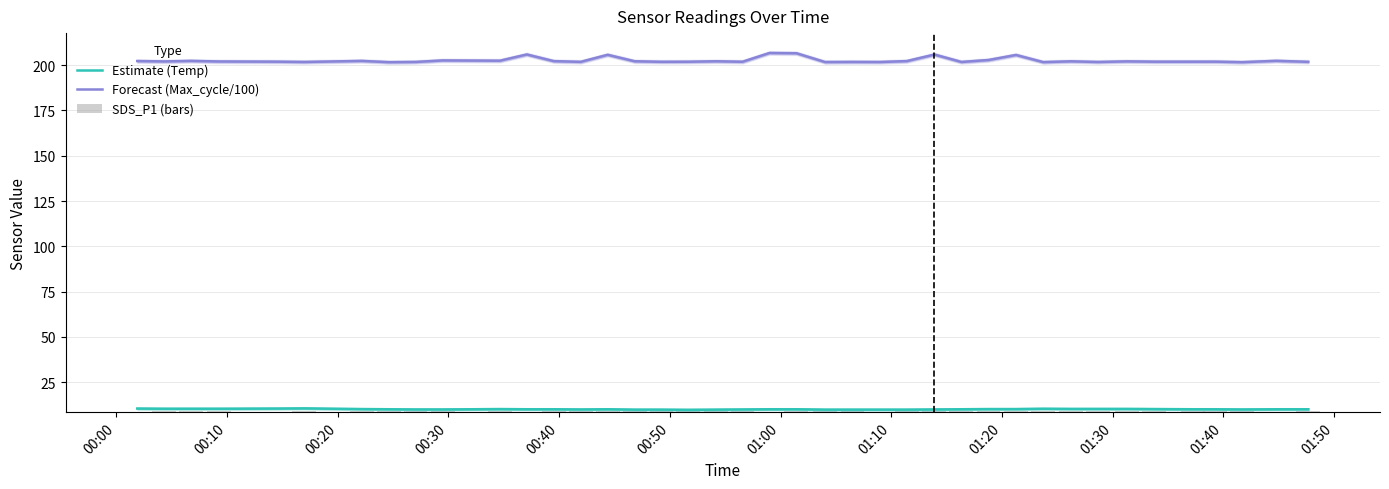

How many data points does each series have?

40